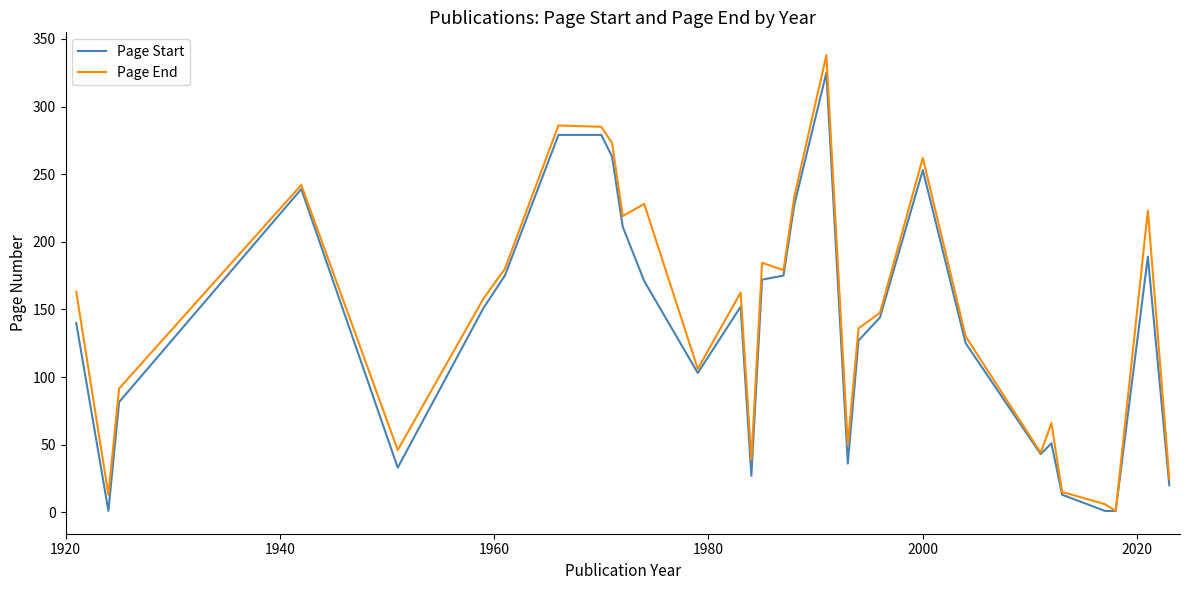

What is the highest value of the Page End series?

338.0